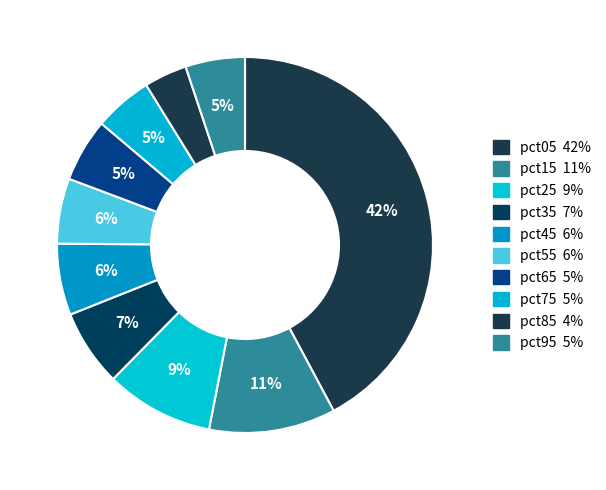

True or false: pct05 accounts for 42% of the total.

True